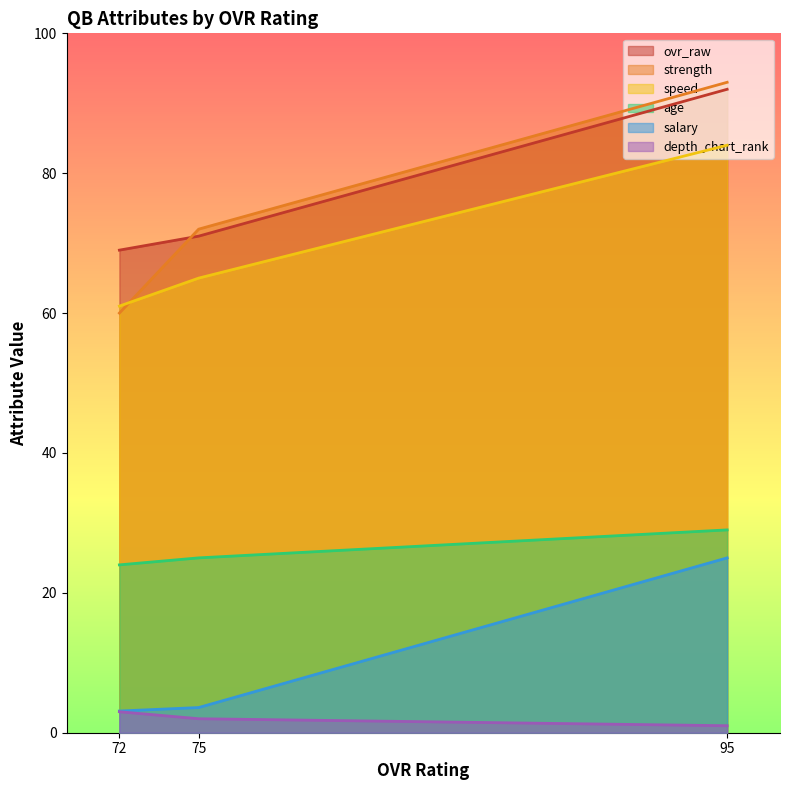

What is the difference between the age values at 72 and 75?

1.0